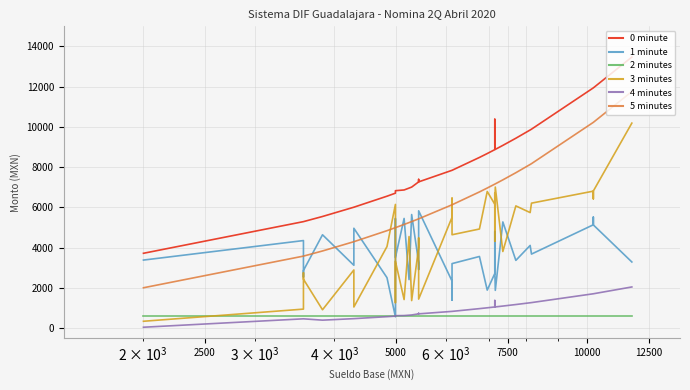

How many interior local peaks does the 1 minute series have?

12